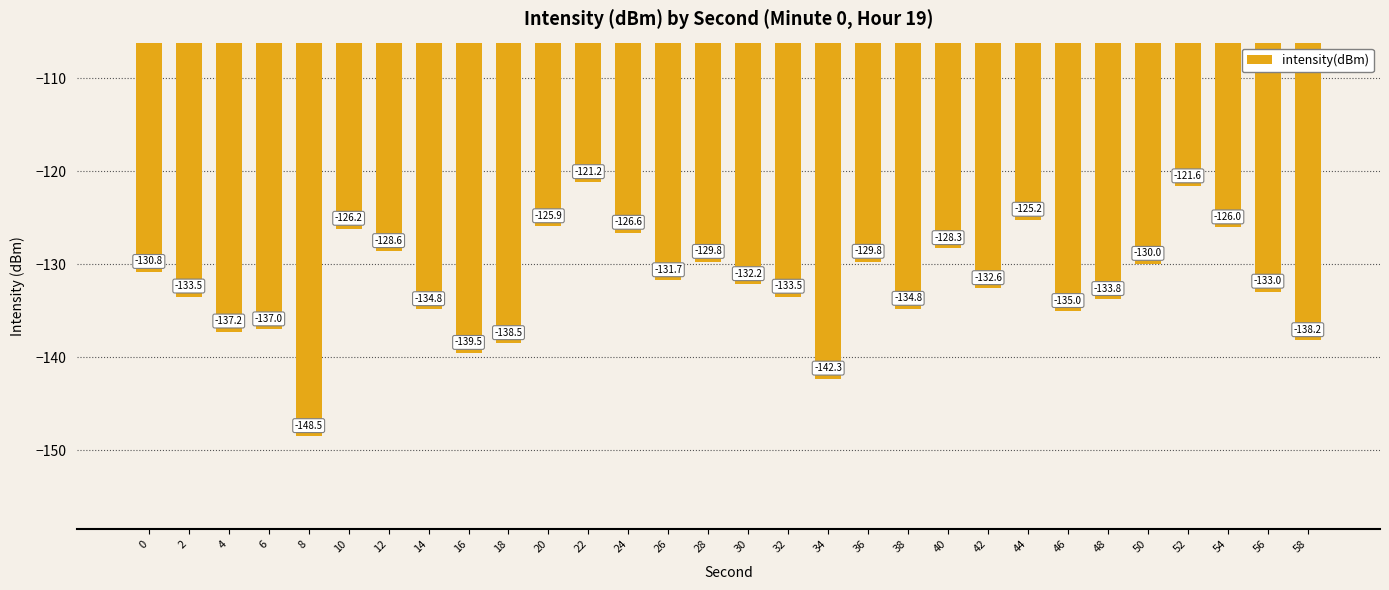

How many bars are there in total?

30